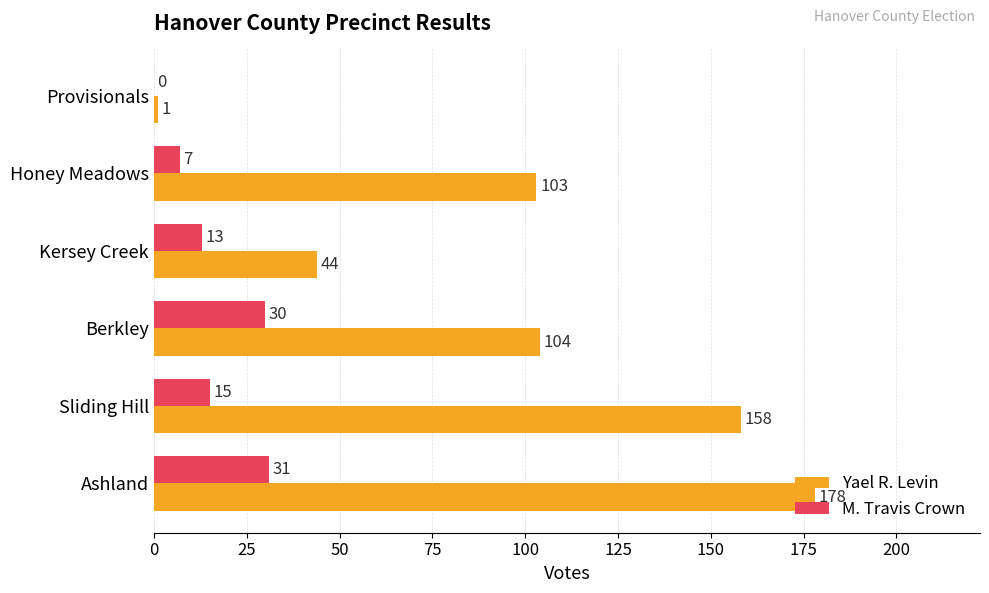

How many Yael R. Levin values are between 44 and 158?

4